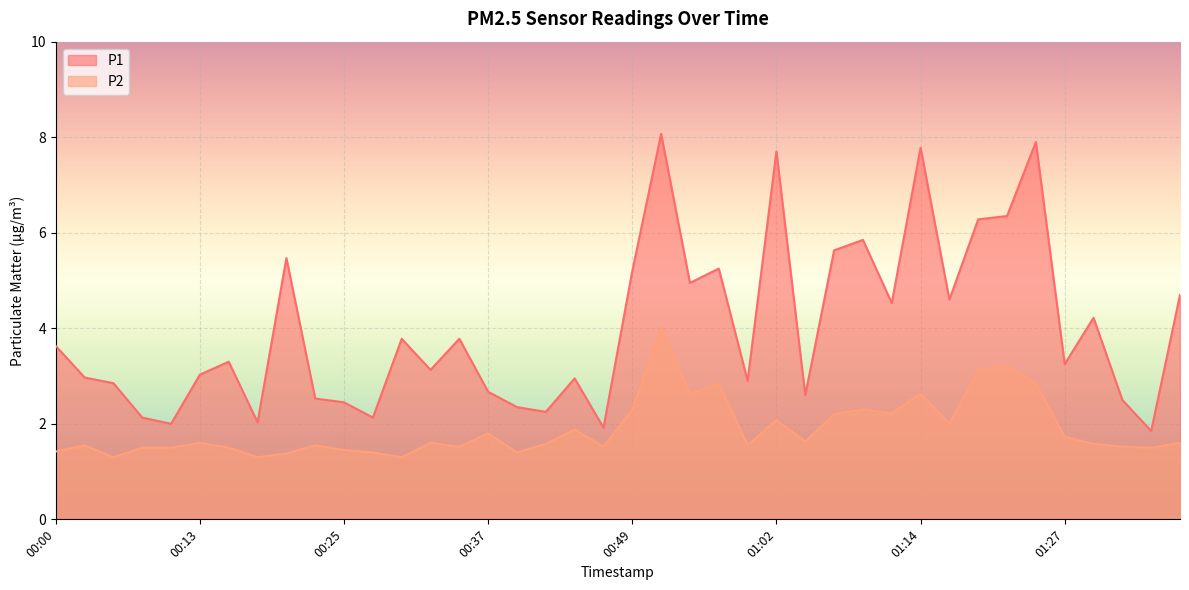

The value of P2 at 00:37 is 1.1. True or false?

False